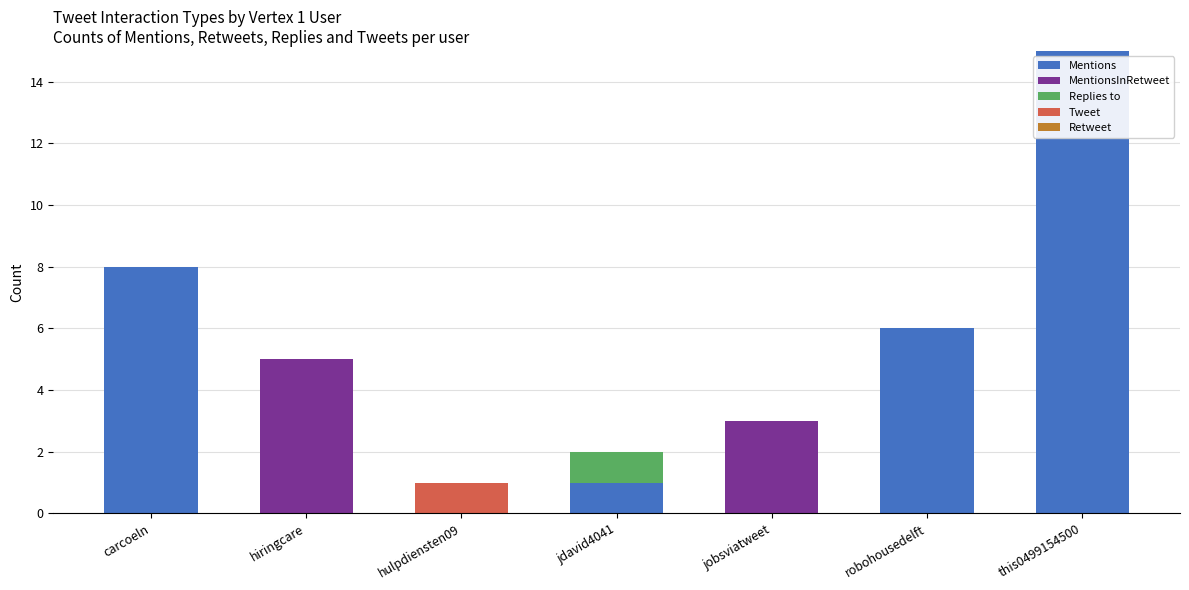

Does the chart contain stacked bars?

Yes